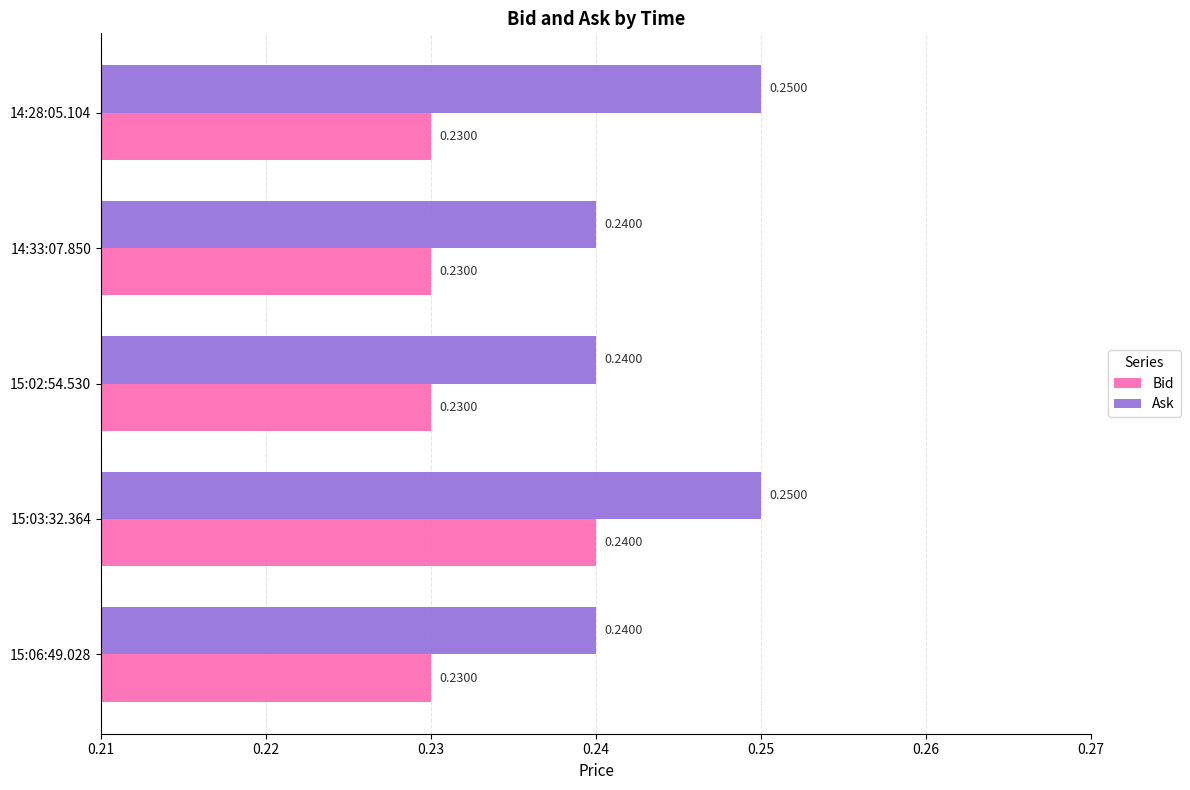

Rank the series by their average value, from highest to lowest.

Ask, Bid